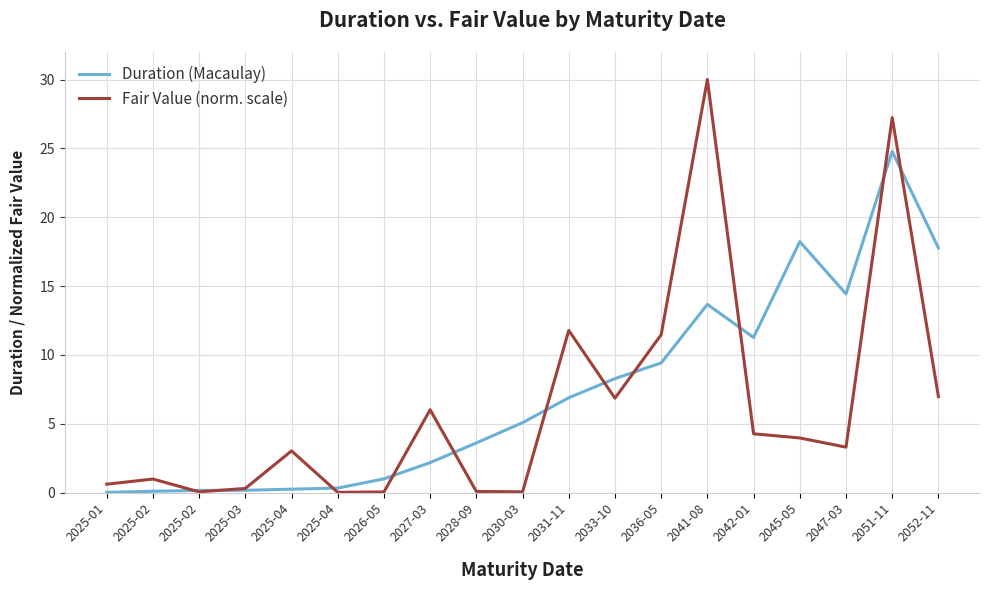

Is this an area chart (filled region under the line)?

No